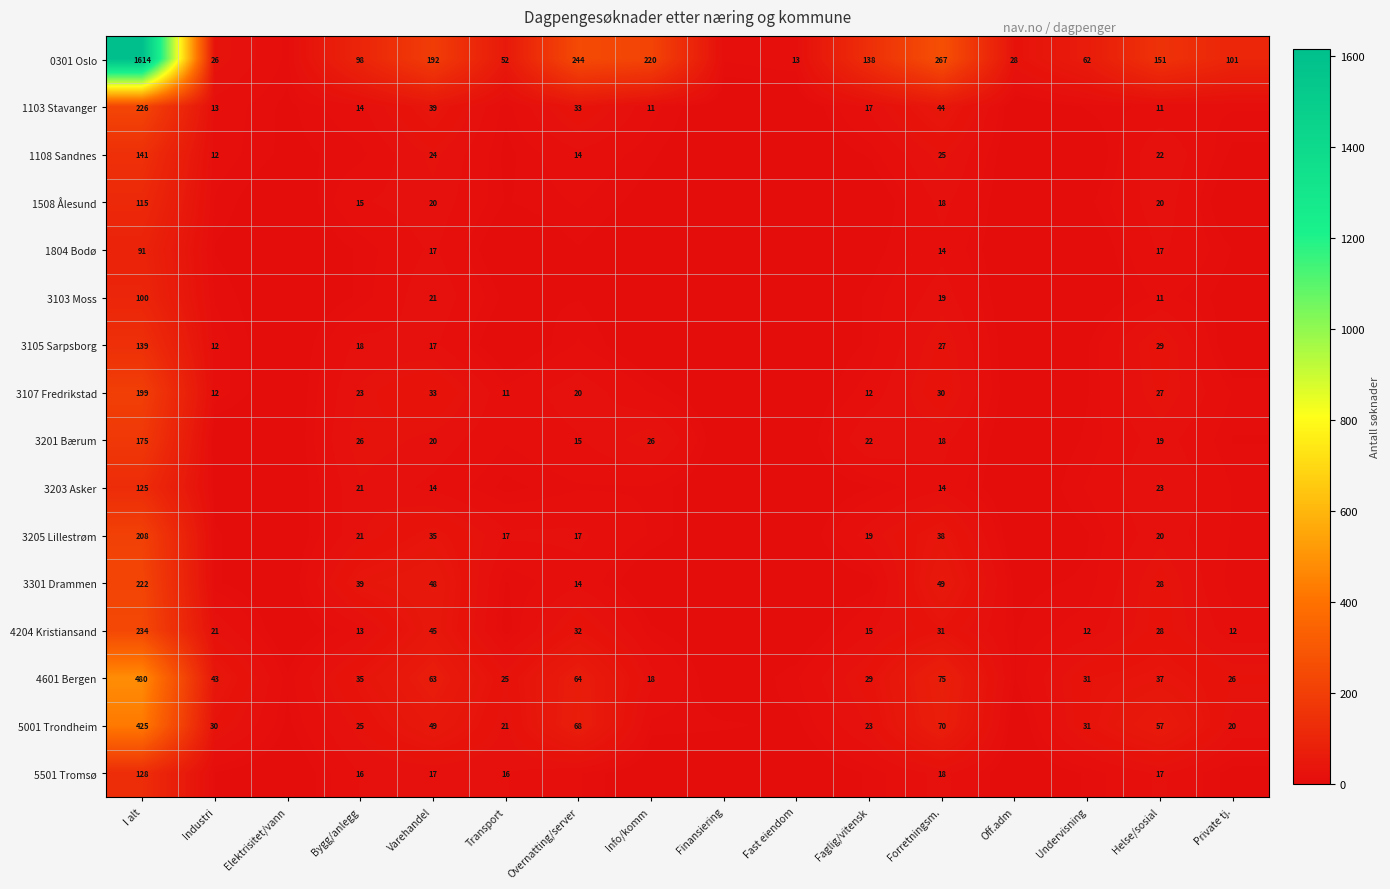

The 3205 Lillestrøm series shows 30 at Transport. True or false?

False